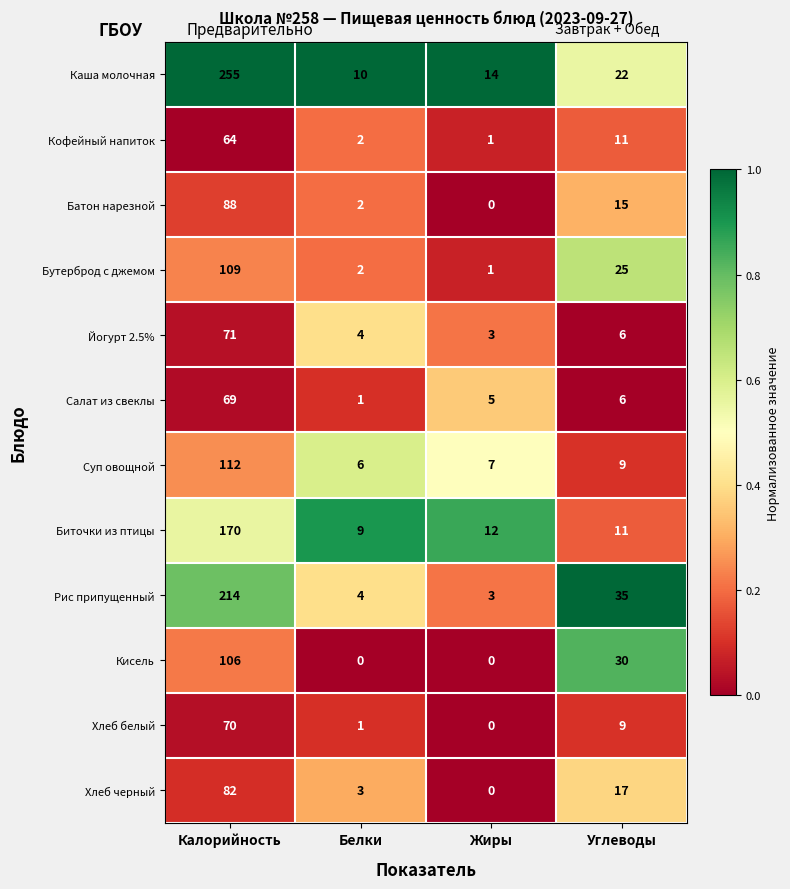

Is it true that Хлеб черный equals 17 at Углеводы?

True